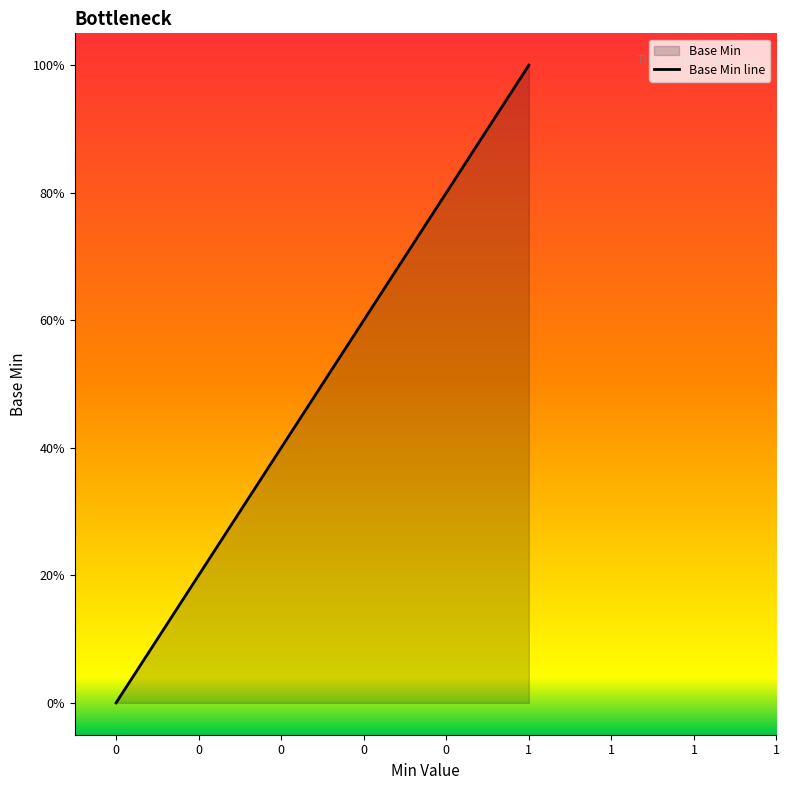

Count the number of data series in this chart.

1